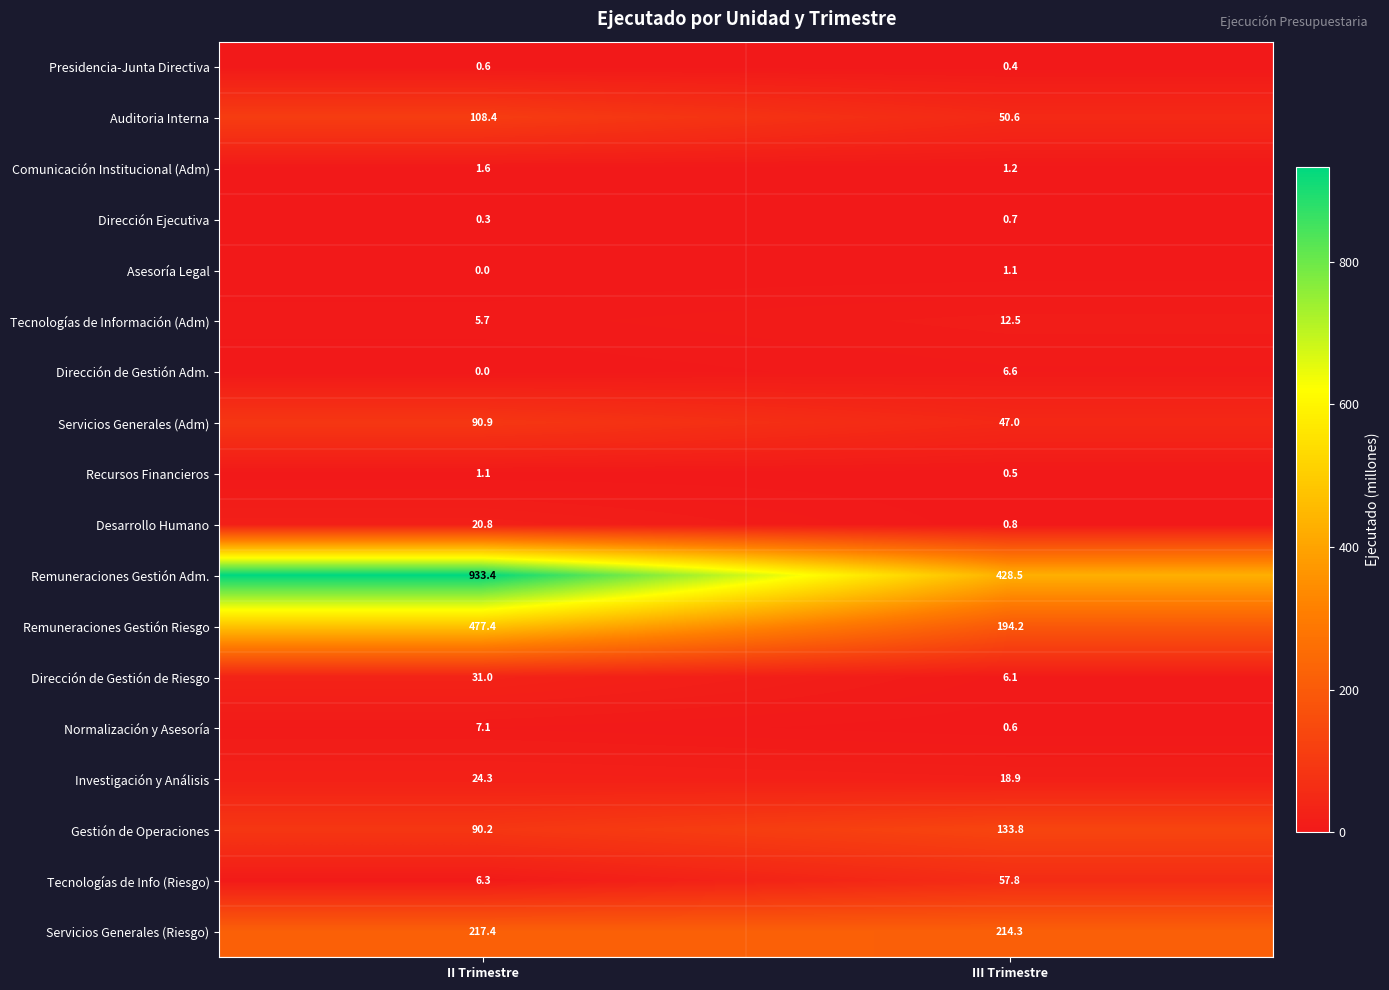

Is it true that Gestión de Operaciones equals 197.7 at III Trimestre?

False